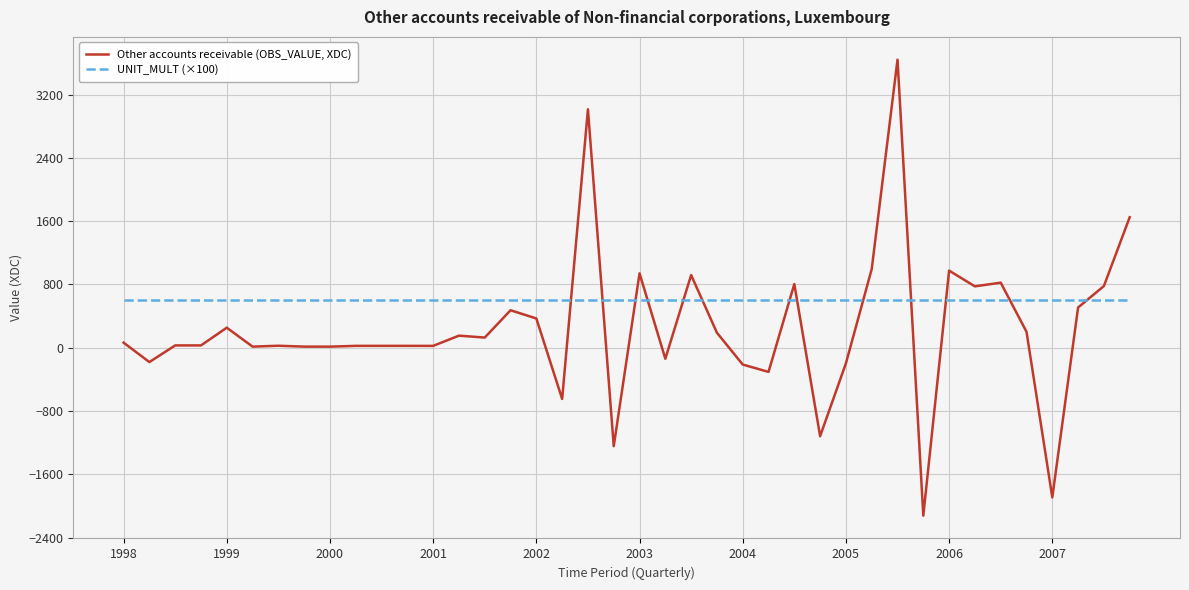

True or false: Other accounts receivable (OBS_VALUE, XDC) and UNIT_MULT (×100) cross at least once.

True